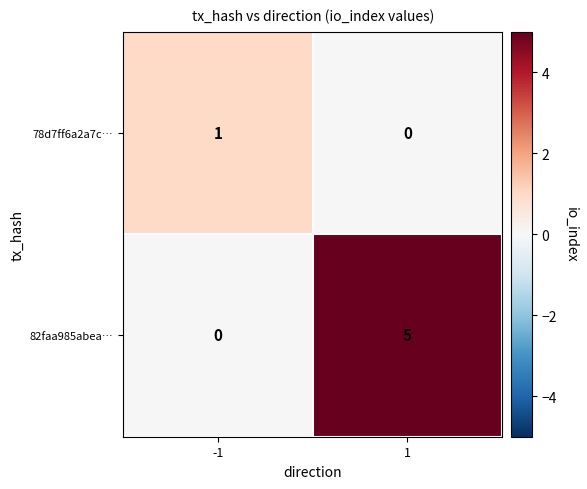

What is the maximum value shown in the chart?

5